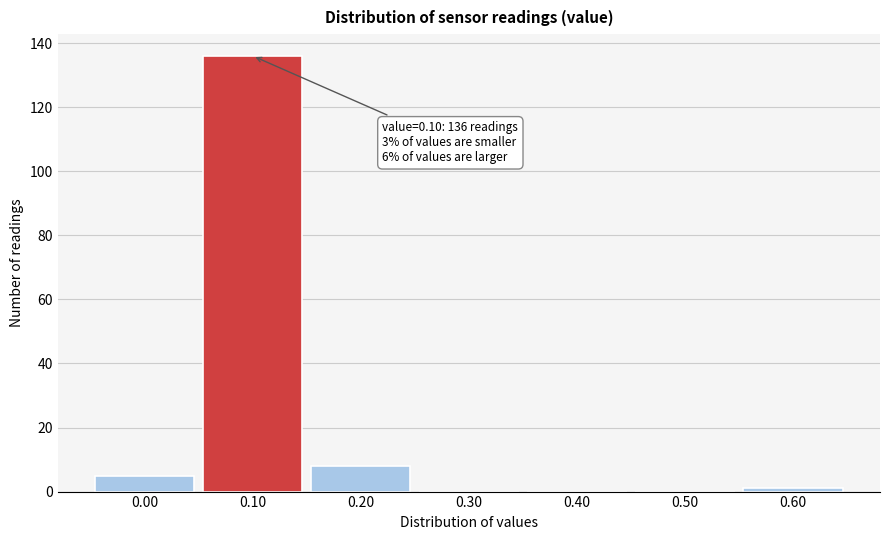

Reading right to left, list all the values displayed in this chart.

0.60=1	0.50=0	0.40=0	0.30=0	0.20=8	0.10=136	0.00=5